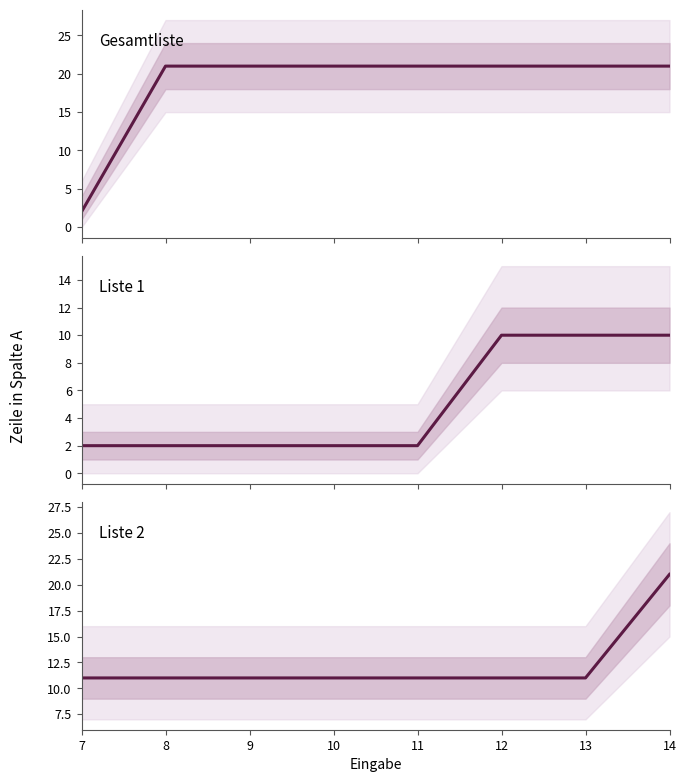

What is the total value across all series at 13?

42